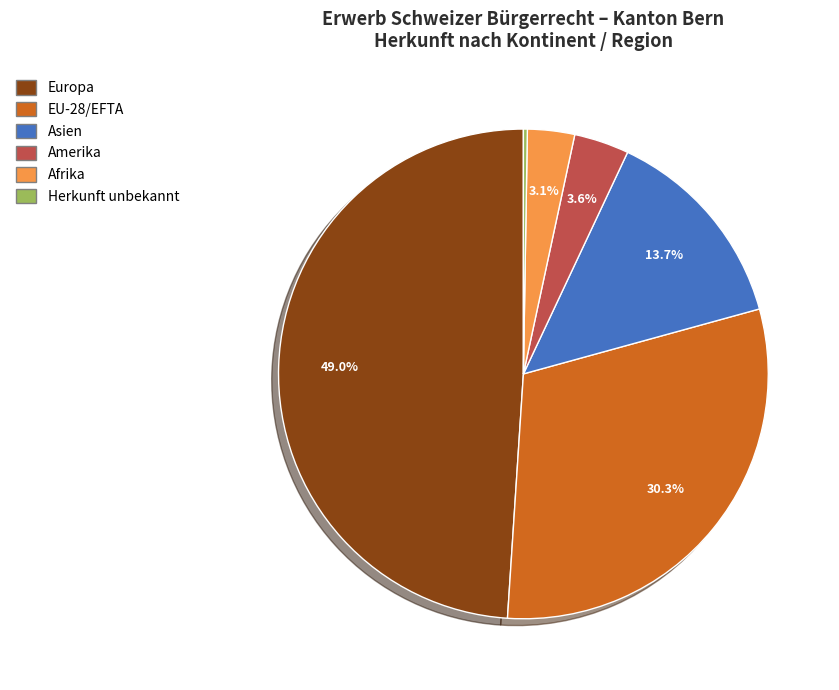

Combined, what portion of the pie is Europa and Amerika?

52.6%